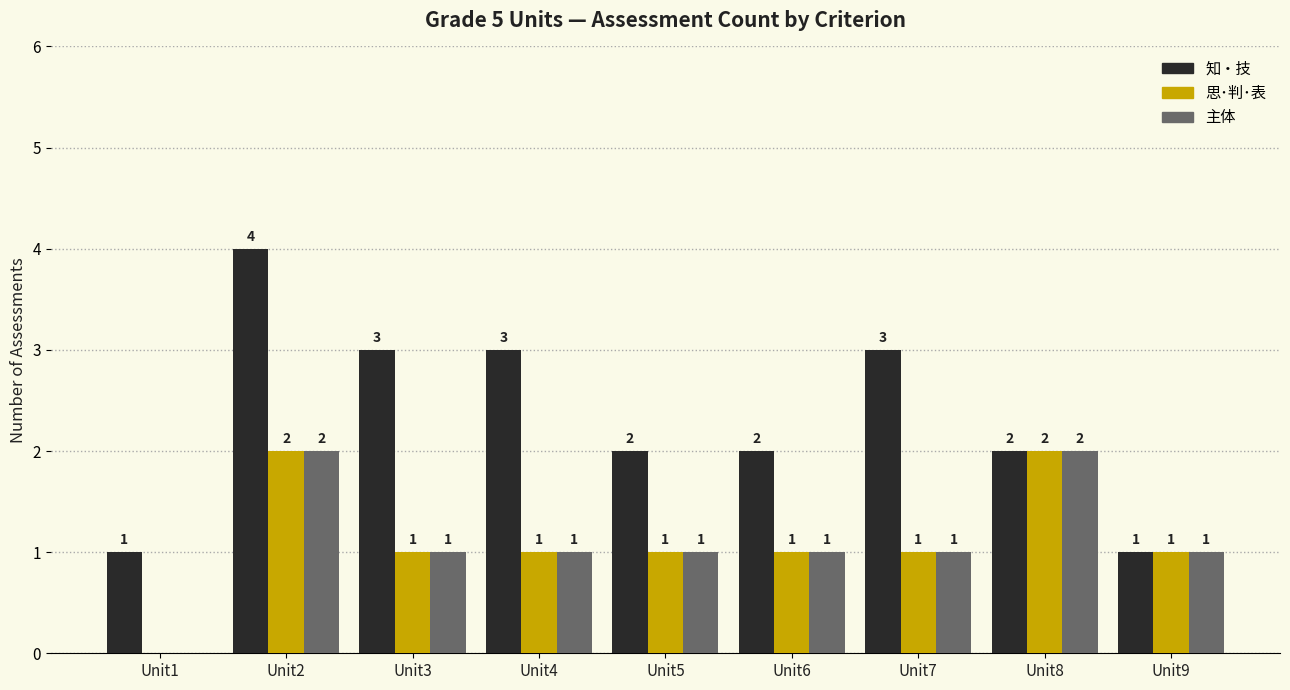

Between Unit3 and Unit9, which series saw the biggest shift?

知・技